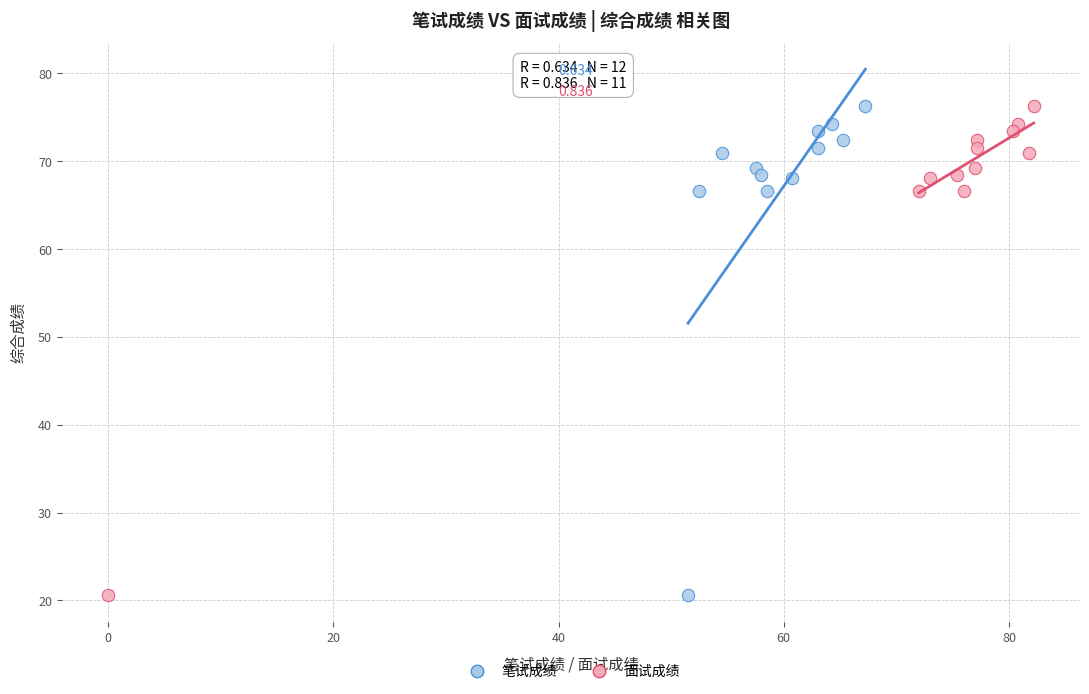

What are all the series names shown in the legend?

笔试成绩, 面试成绩